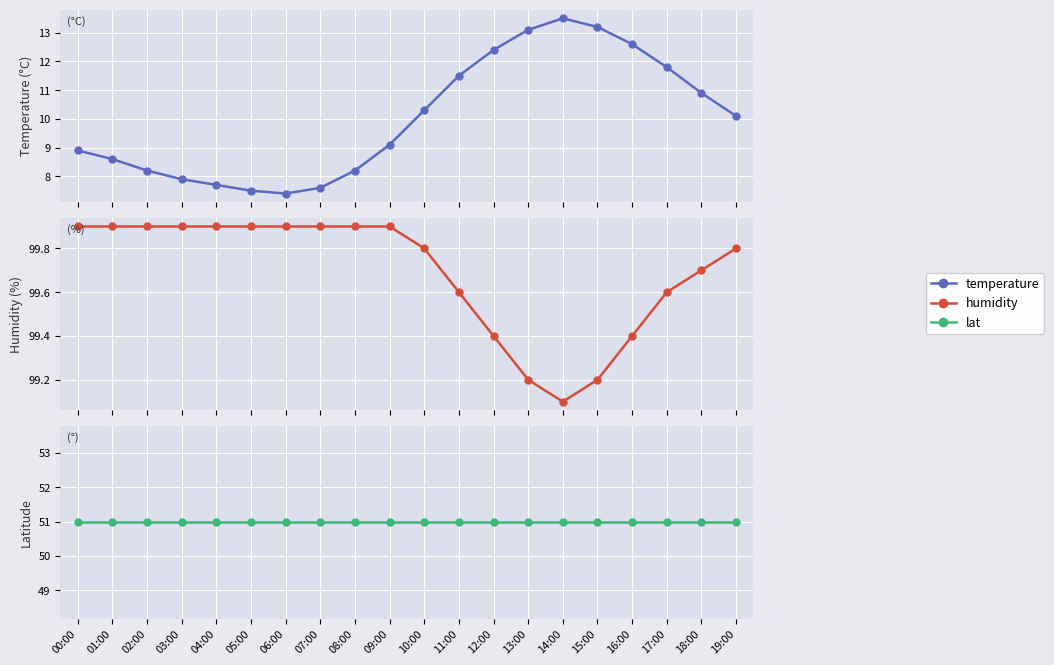

Rank the series by their maximum value, from highest to lowest.

humidity, lat, temperature